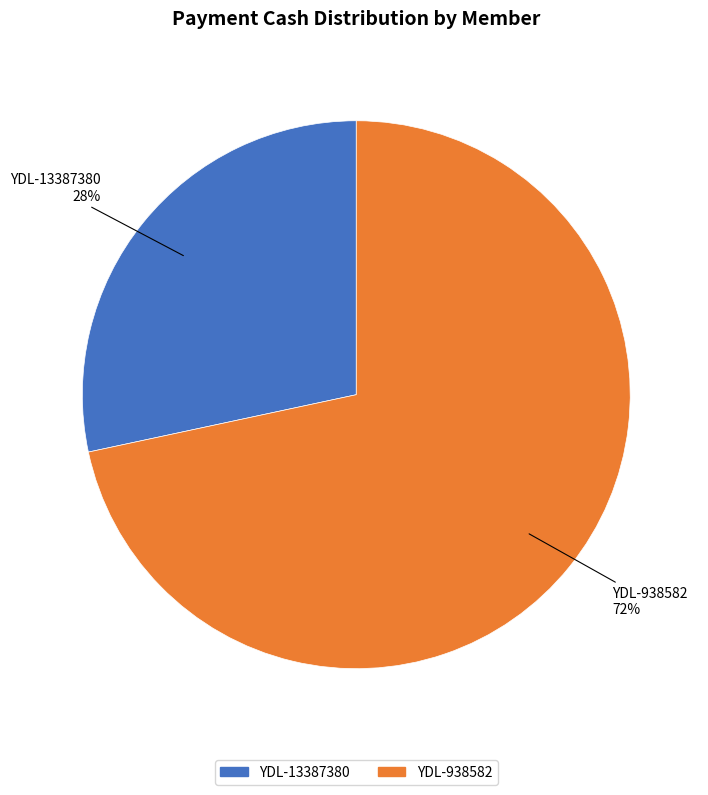

Does YDL-13387380 represent more than half of the total?

No